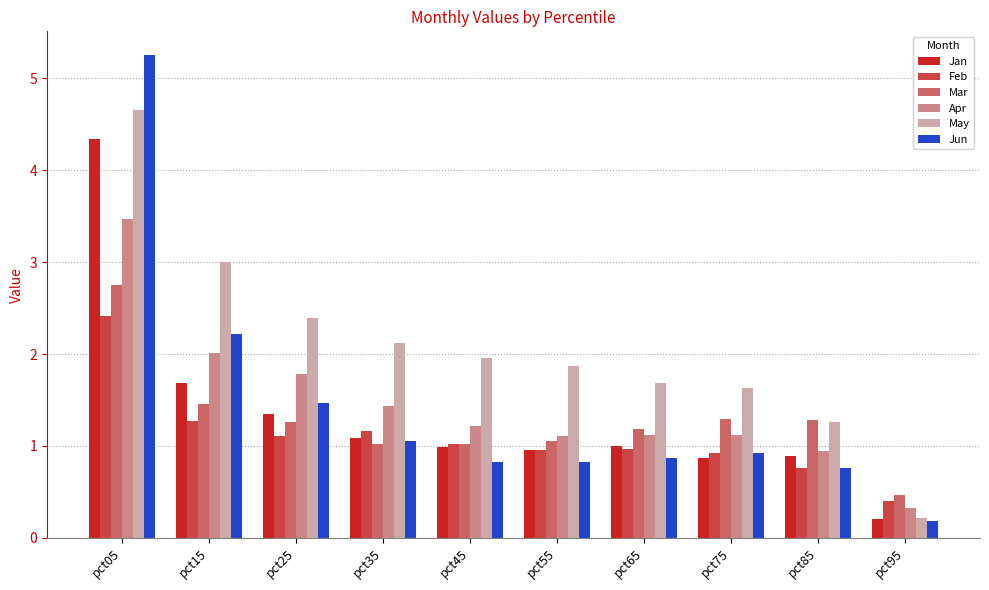

Which series has the largest total across all categories?

May